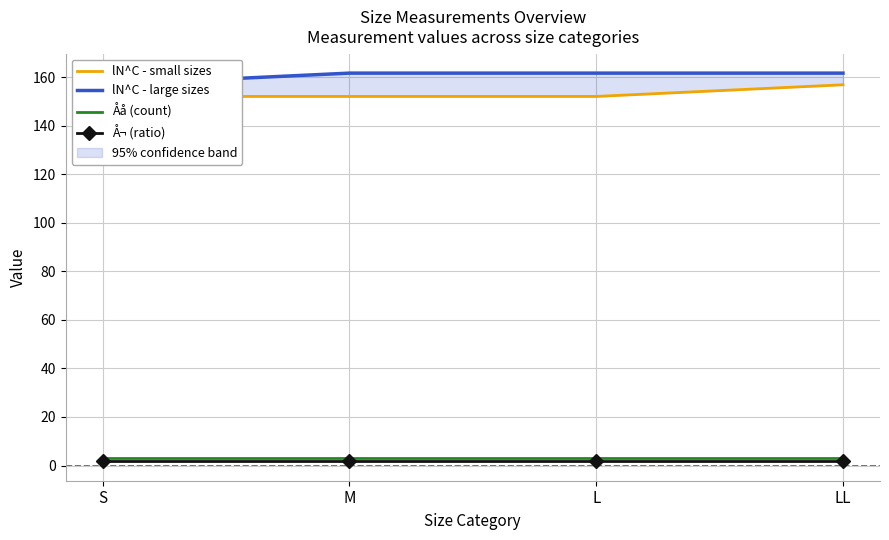

Which series has the widest spread of values?

lN^C - small sizes